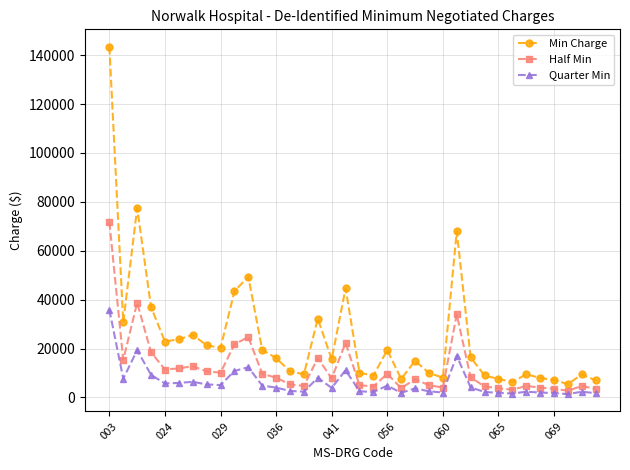

At how many categories does at least one series exceed 56961?

3